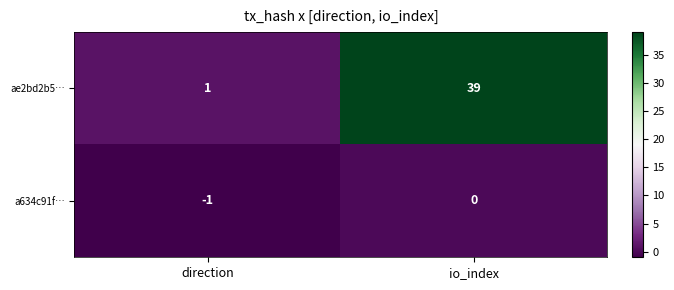

Which series has the widest spread of values?

ae2bd2b5…